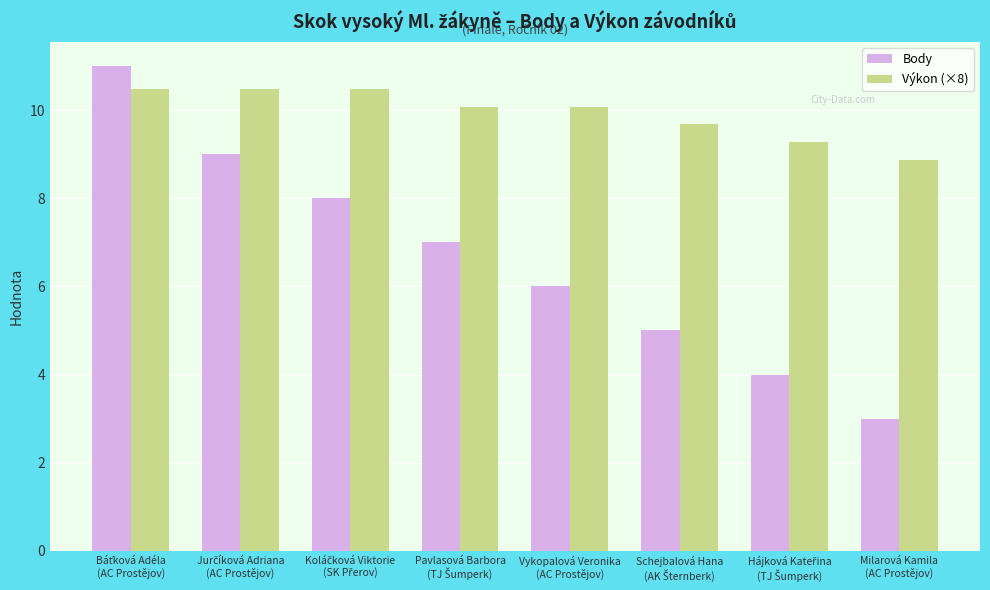

What is the average value of the Výkon (×8) series?

9.9